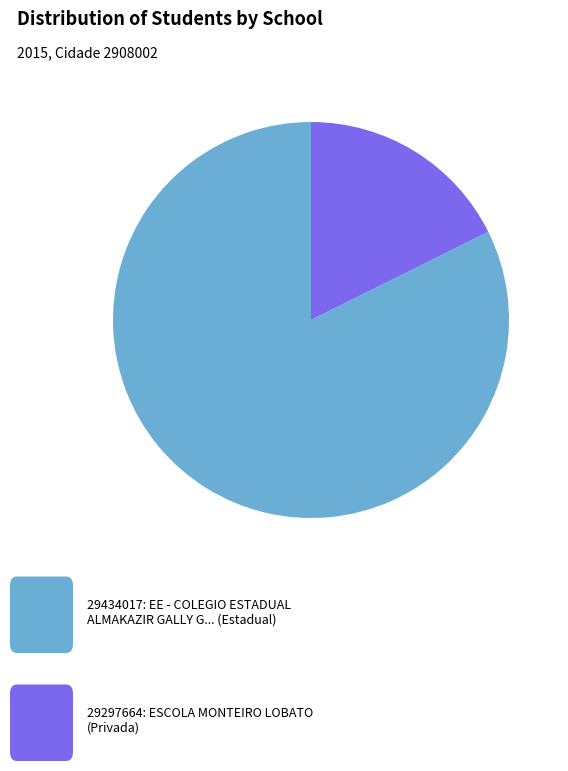

Is there a majority slice in this chart?

Yes